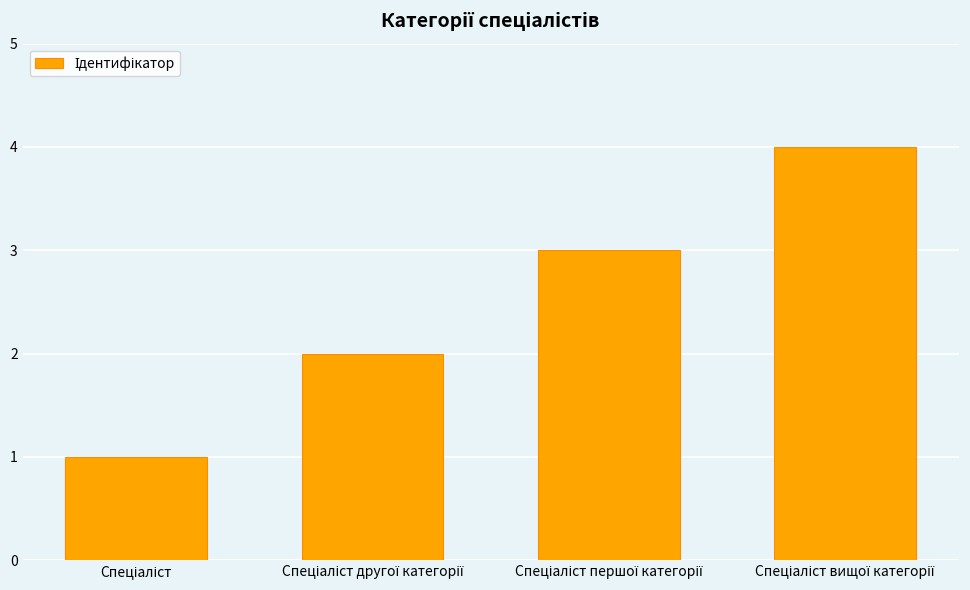

Reading left to right, extract all data points from this chart.

1	2	3	4